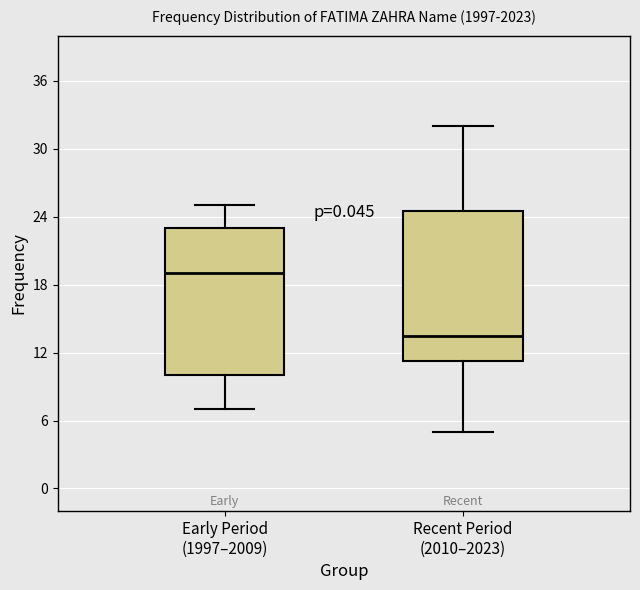

Reading left to right, transcribe this box plot: for each box, give where its median line is, the range the box spans, and where its two whiskers end, as read against the y-axis. The values are not printed on the chart, so give them approximately, as read against the axis.

Early Period (1997–2009): median 19, box 10 to 23, whiskers 7 to 25
Recent Period (2010–2023): median 14, box 11 to 25, whiskers 5 to 32